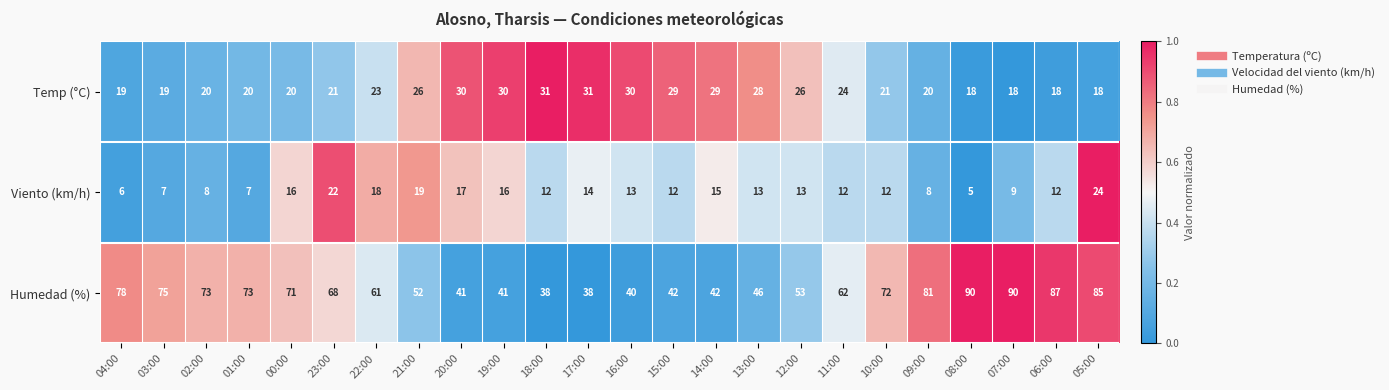

Which series has the widest spread of values?

Humedad (%)